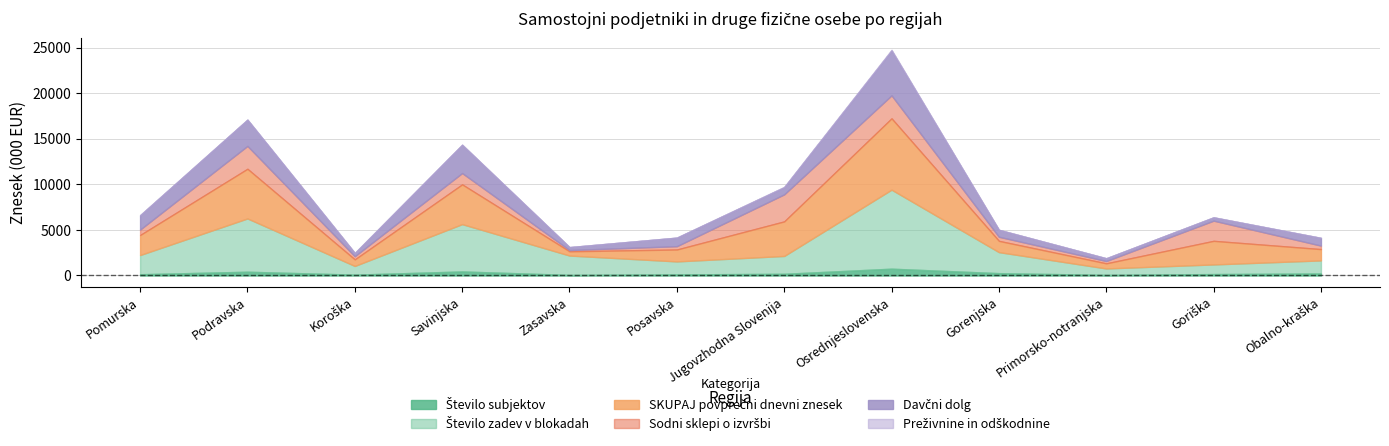

Reading left to right, transcribe all the data shown in this chart.

Število subjektov: 138.0	413.0	94.0	443.0	64.0	119.0	186.0	746.0	257.0	65.0	157.0	224.0
Število zadev v blokadah: 2106.0	5846.0	954.0	5193.0	2125.0	1426.0	1958.0	8670.0	2307.0	709.0	1057.0	1432.0
SKUPAJ povprečni dnevni znesek: 2191.2	5444.0	717.0	4356.4	463.1	1304.9	3789.1	7818.0	1233.5	557.9	2585.8	1237.8
Sodni sklepi o izvršbi: 602.0	2510.7	351.4	1246.0	138.2	366.9	2967.6	2525.8	451.3	258.3	2216.5	385.0
Davčni dolg: 1564.2	2874.6	354.0	3093.8	322.0	934.8	783.5	4923.4	761.2	299.6	361.2	845.1
Preživnine in odškodnine: 25.0	3.9	0.0	16.6	2.9	3.2	38.0	76.9	0.6	0.0	6.4	7.7